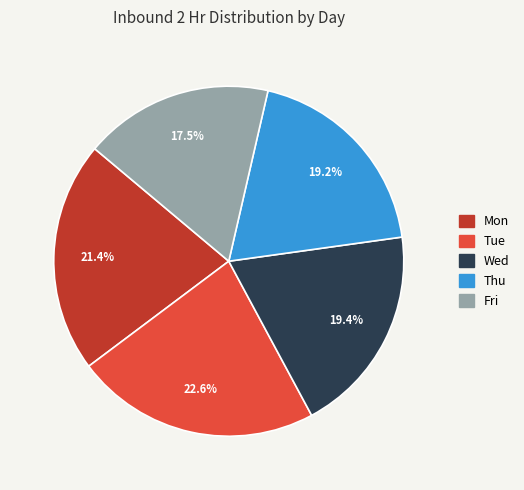

Which slice is the smallest?

Fri